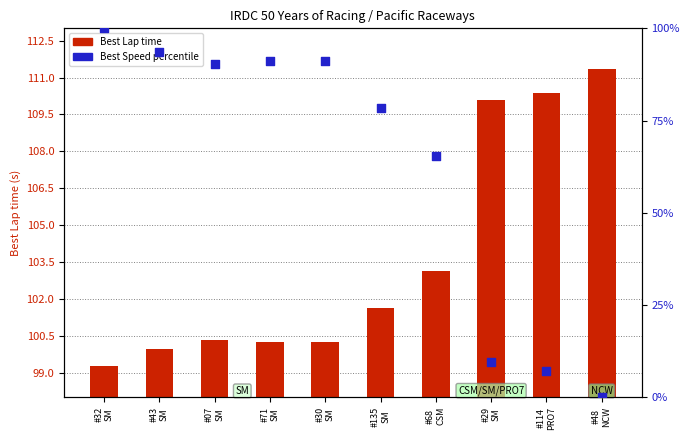

Which series contains the highest Y value?

Best Speed percentile